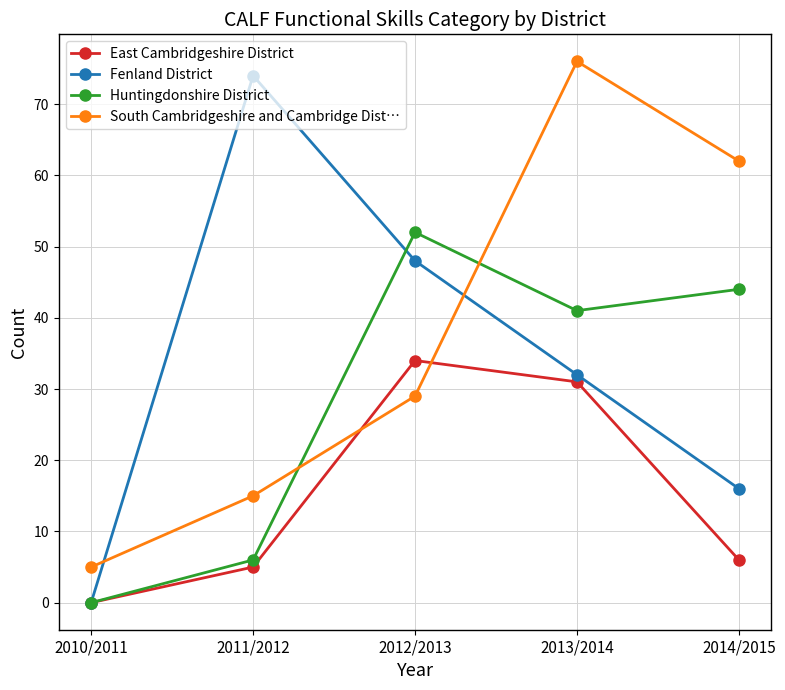

Is it true that Fenland District equals 23 at 2010/2011?

False